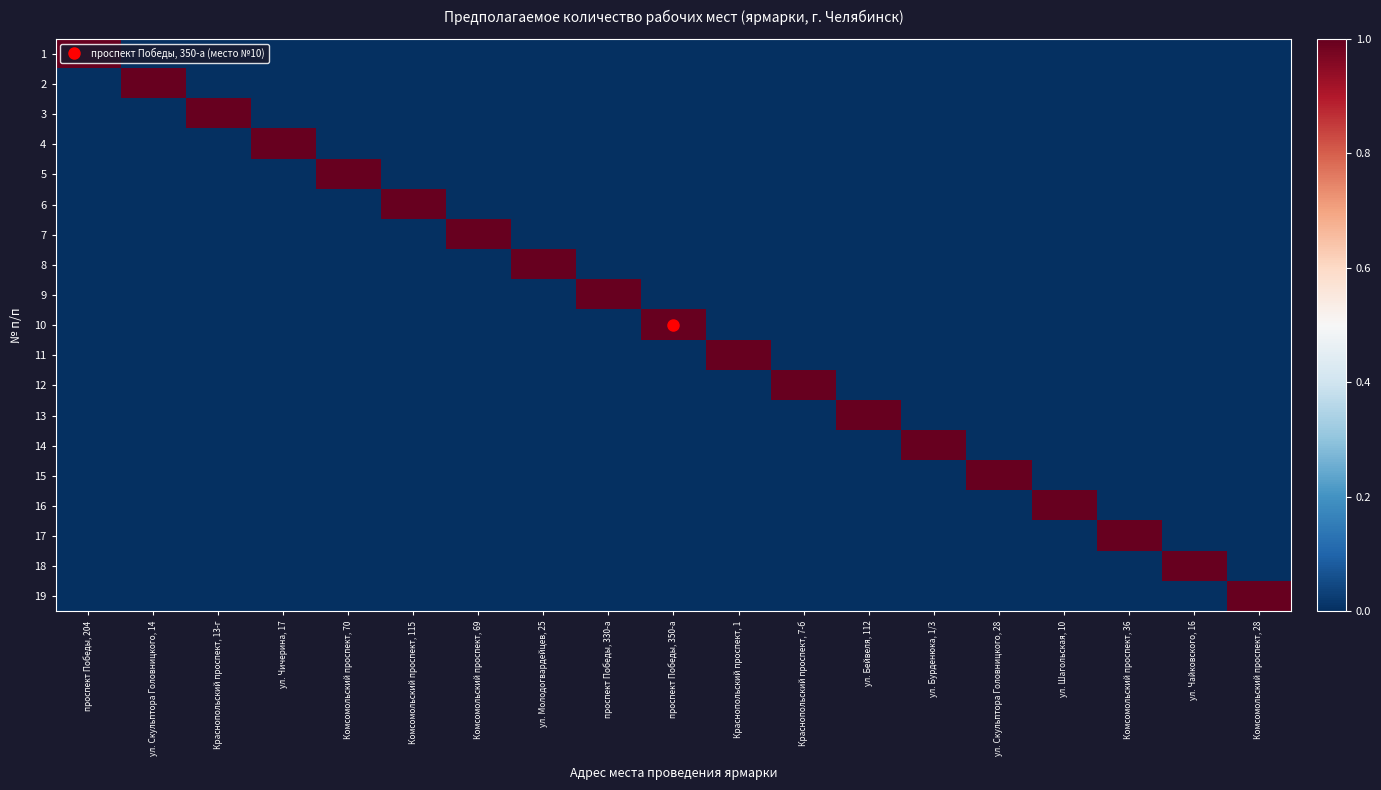

Which series has the largest range (max minus min)?

1